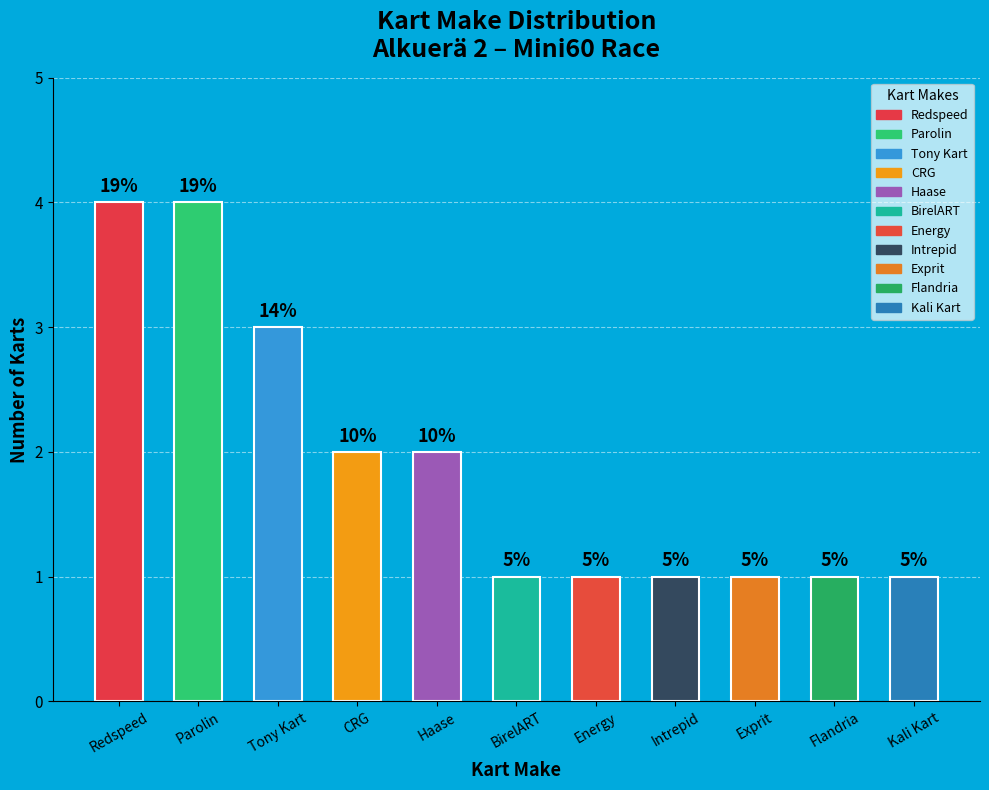

Is Energy the majority of the pie?

No